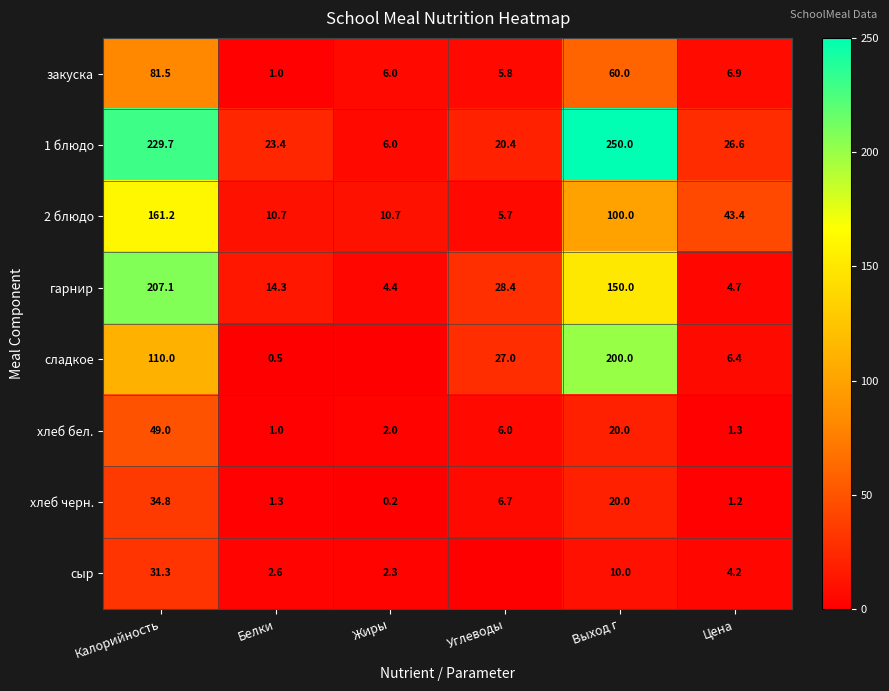

What is the sum of the сладкое values at Белки and Выход г?

200.5